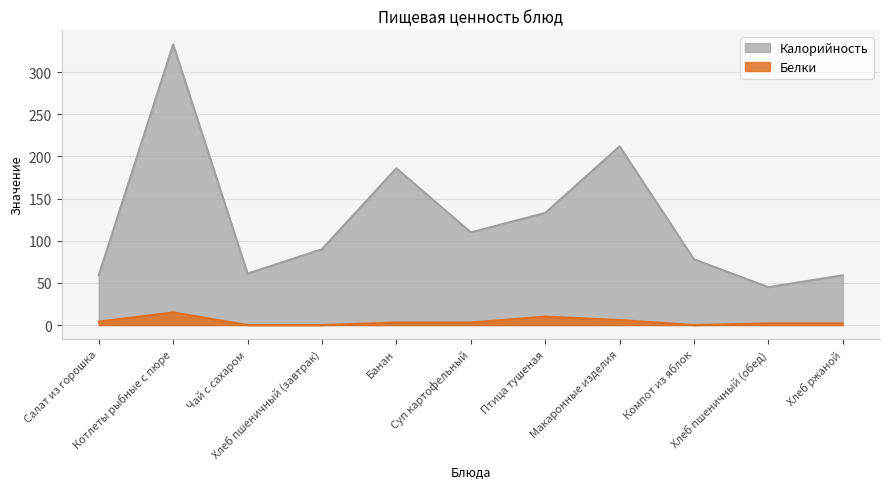

In Калорийность, how many points are higher than both neighbors (excluding endpoints)?

3